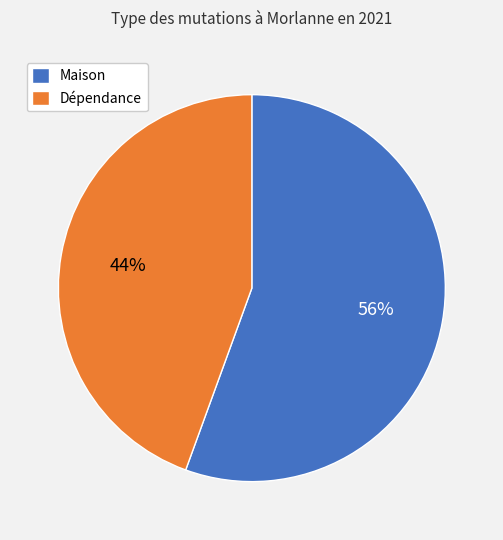

Which has a higher value, Maison or Dépendance?

Maison